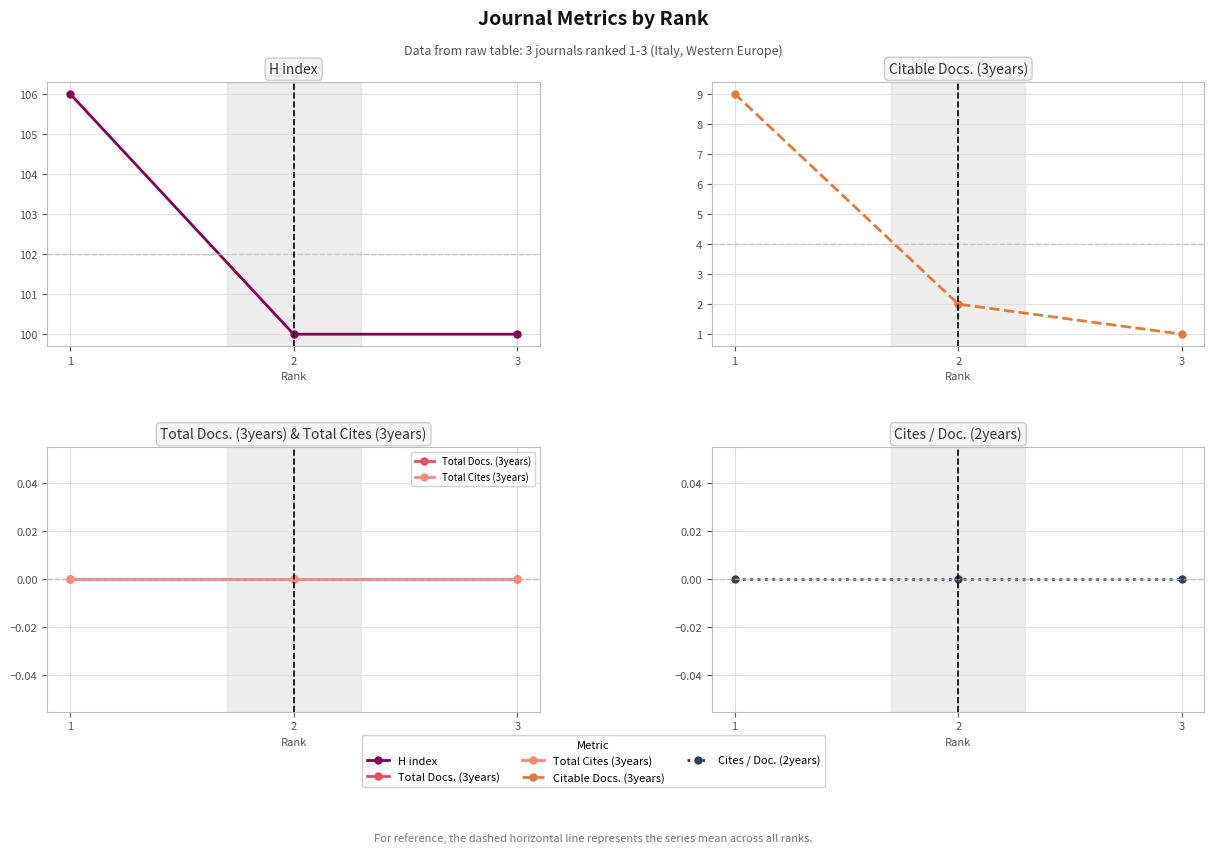

What is the sum of all Citable Docs. (3years) values?

12